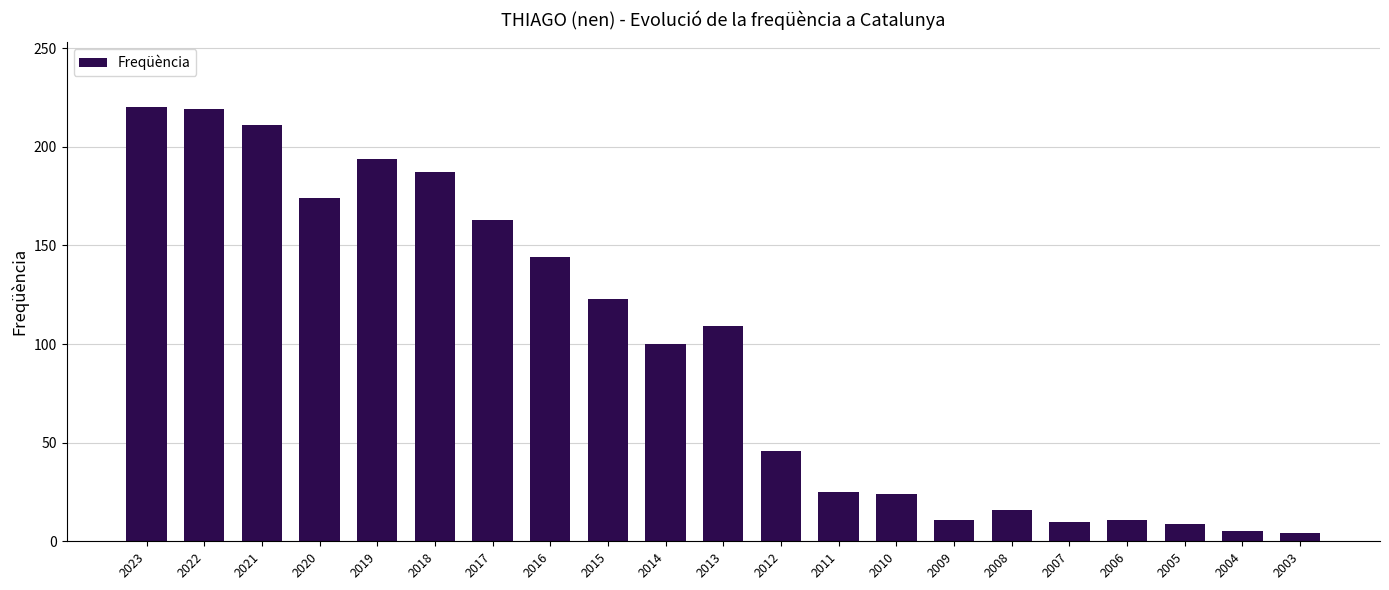

Between 2022 and 2021, which is larger?

2022